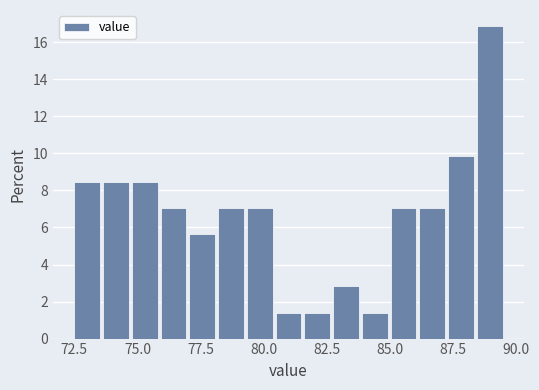

Read against the x-axis, roughly where is the centre of the tallest bar?

89.0